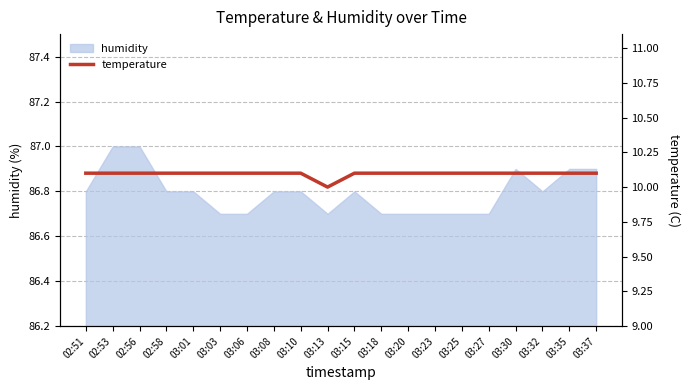

Is it true that the value at 03:10 is 6.3?

False